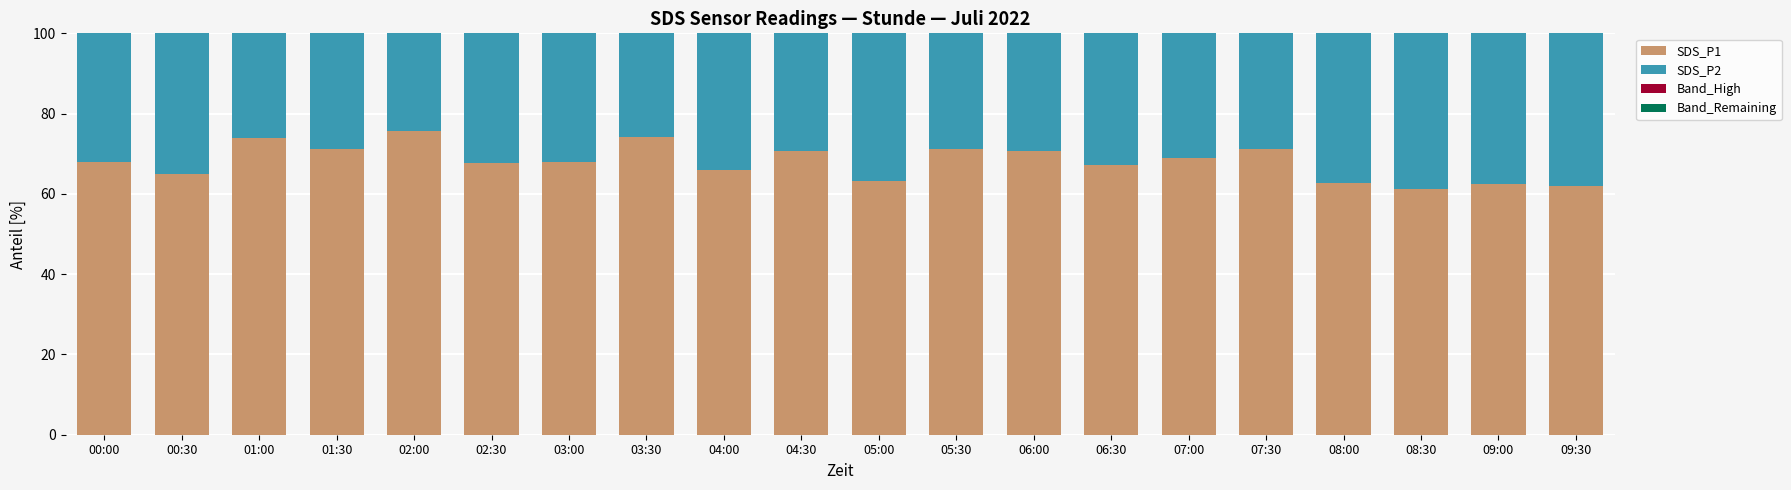

Is it true that SDS_P1 equals 35.5 at 08:30?

False